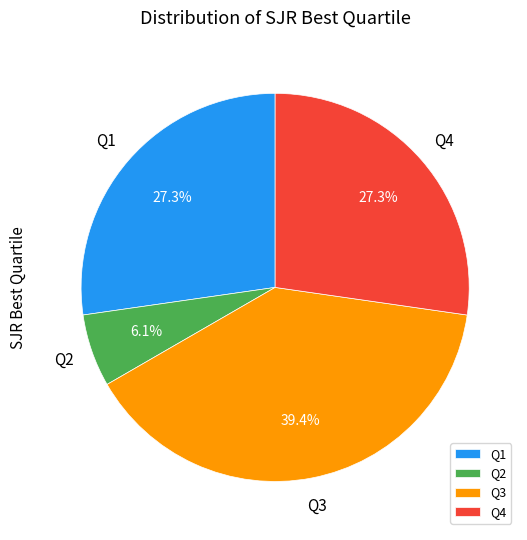

What percentage is NOT represented by Q2?

93.9%